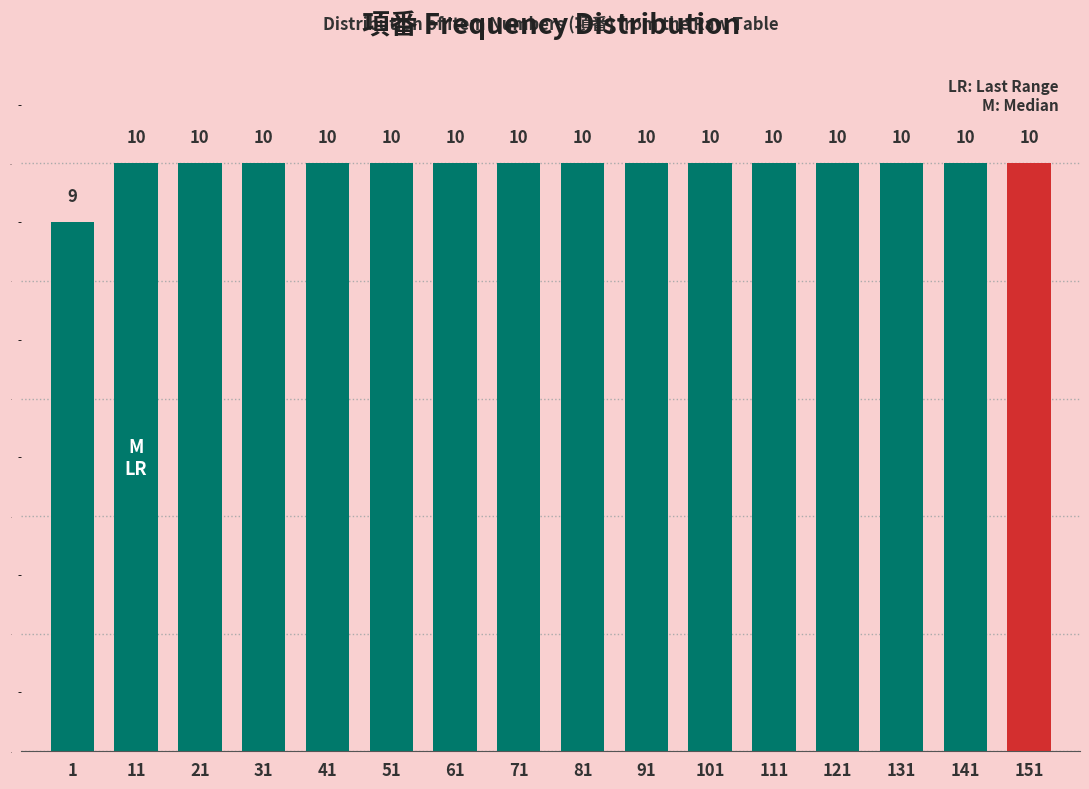

Reading left to right, extract all data points from this chart.

9	10	10	10	10	10	10	10	10	10	10	10	10	10	10	10